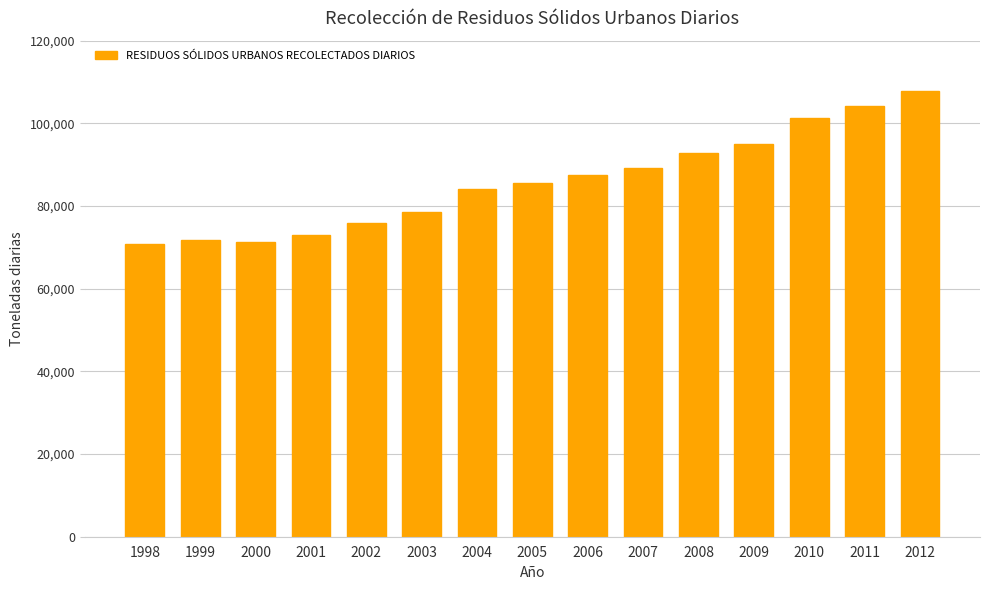

What is the maximum value shown in the chart?

107743.0